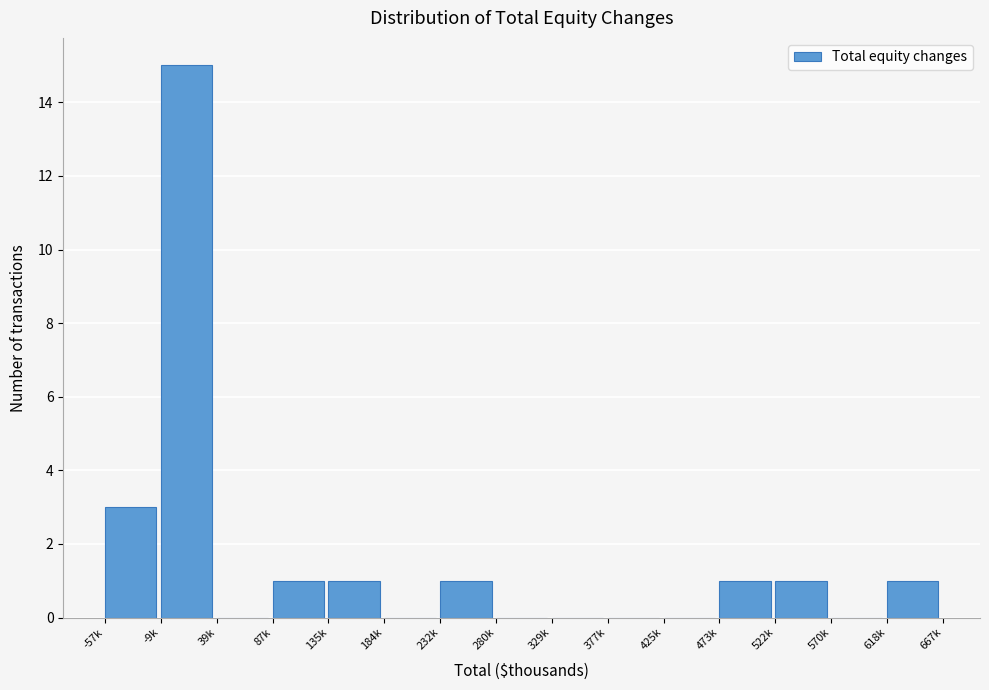

Reading left to right, what are all the values shown in this chart?

-57k=3	-9k=15	39k=0	87k=1	135k=1	184k=0	232k=1	280k=0	329k=0	377k=0	425k=0	473k=1	522k=1	570k=0	618k=1